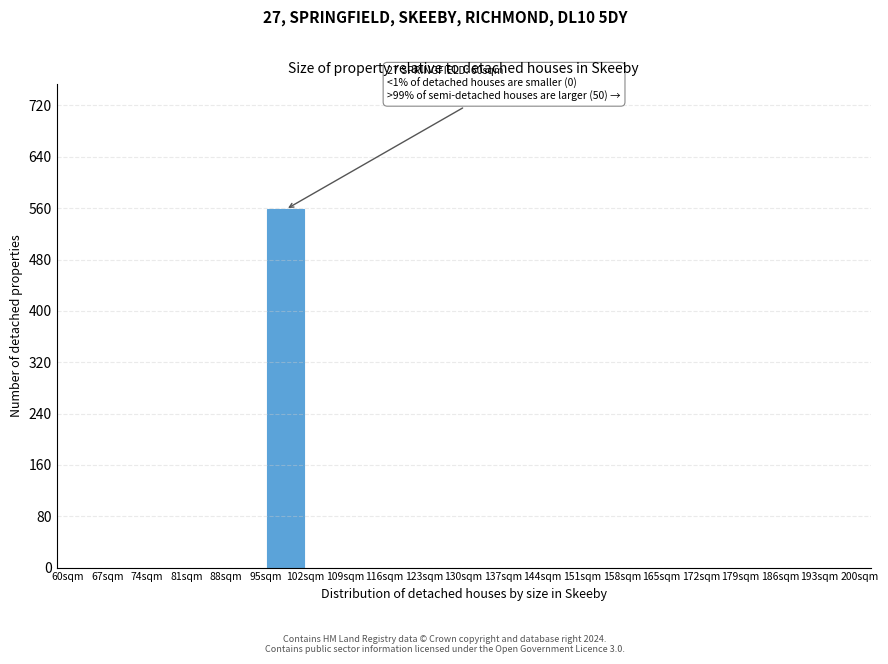

Which range on the x-axis has the tallest bar?

95 to 102